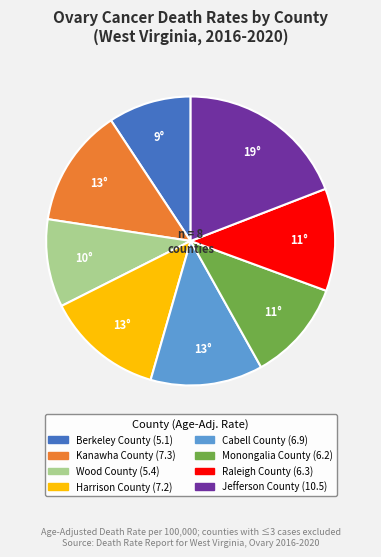

Count the number of slices in the pie.

8